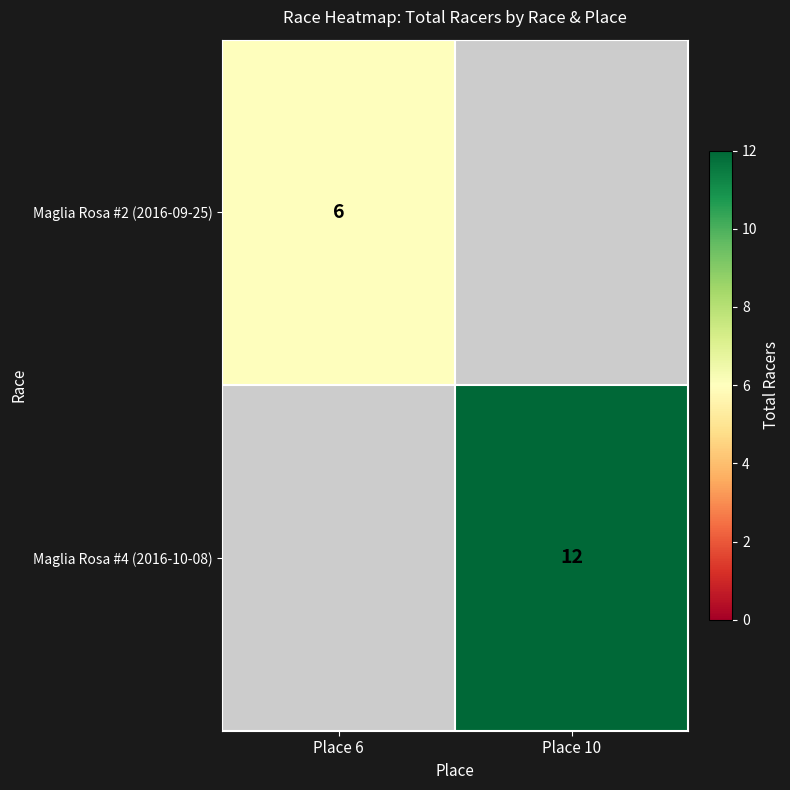

The Maglia Rosa #2 (2016-09-25) series shows 4 at Place 6. True or false?

False